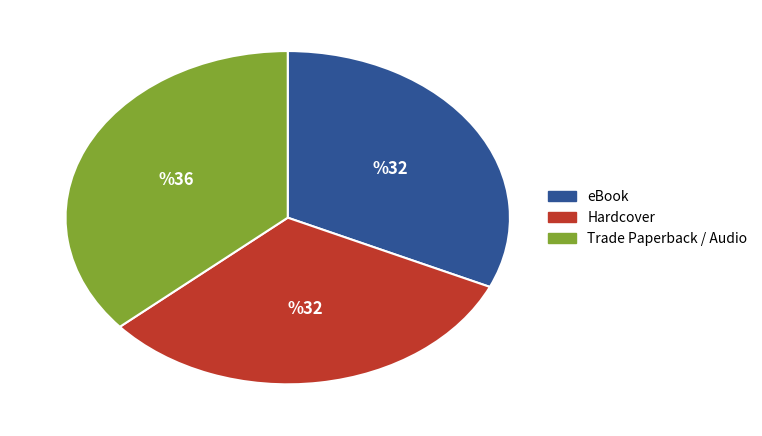

How many segments does this pie chart have?

3